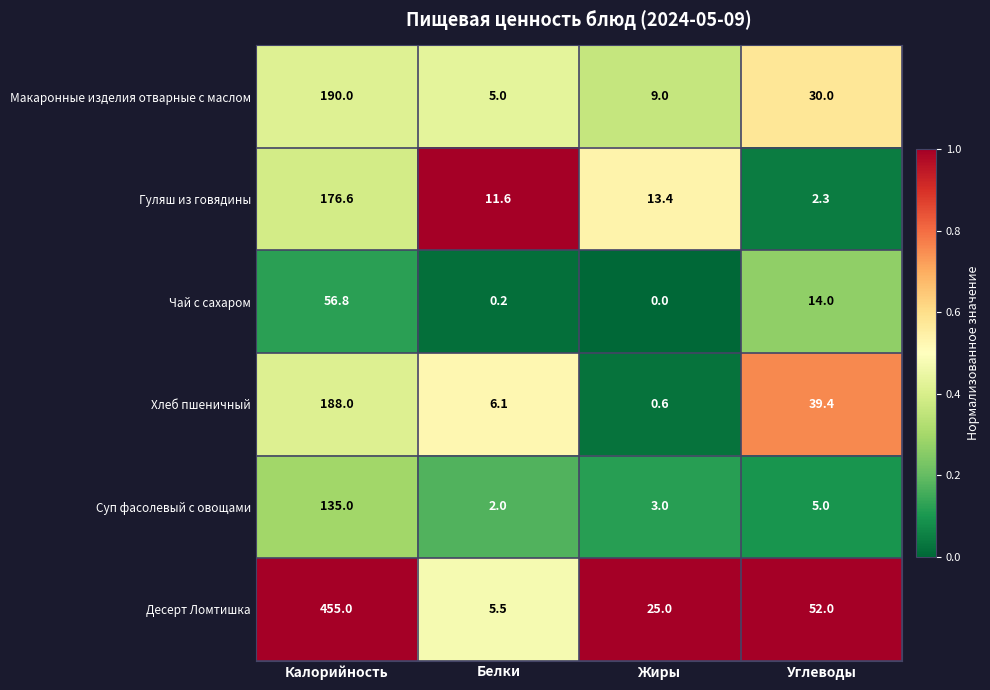

Which category has the highest value across all series?

Калорийность